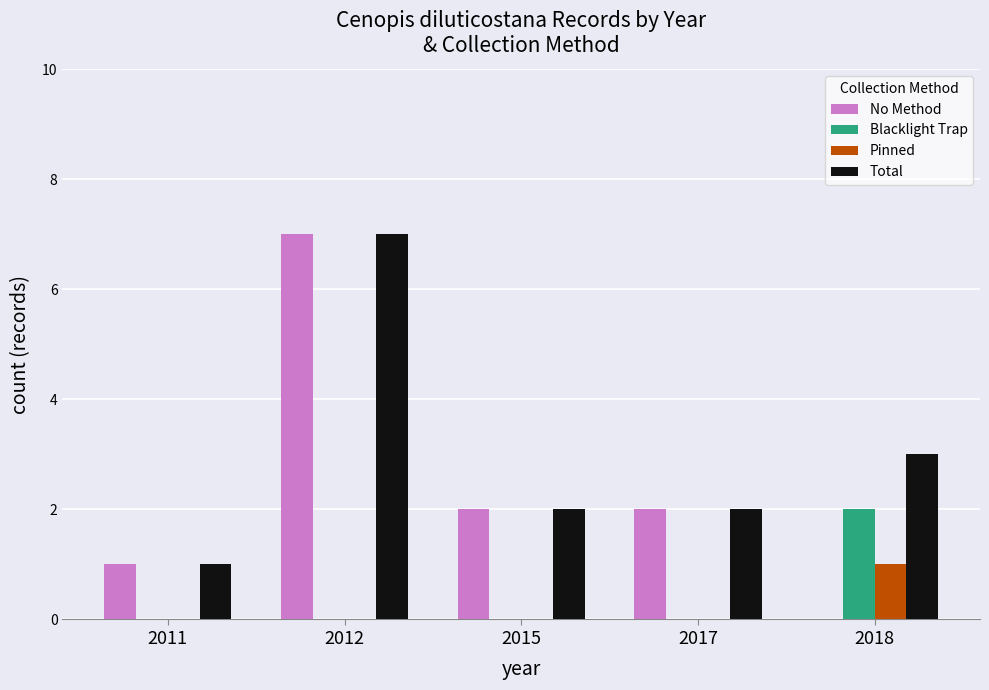

Is it true that Blacklight Trap equals 0 at 2017?

True